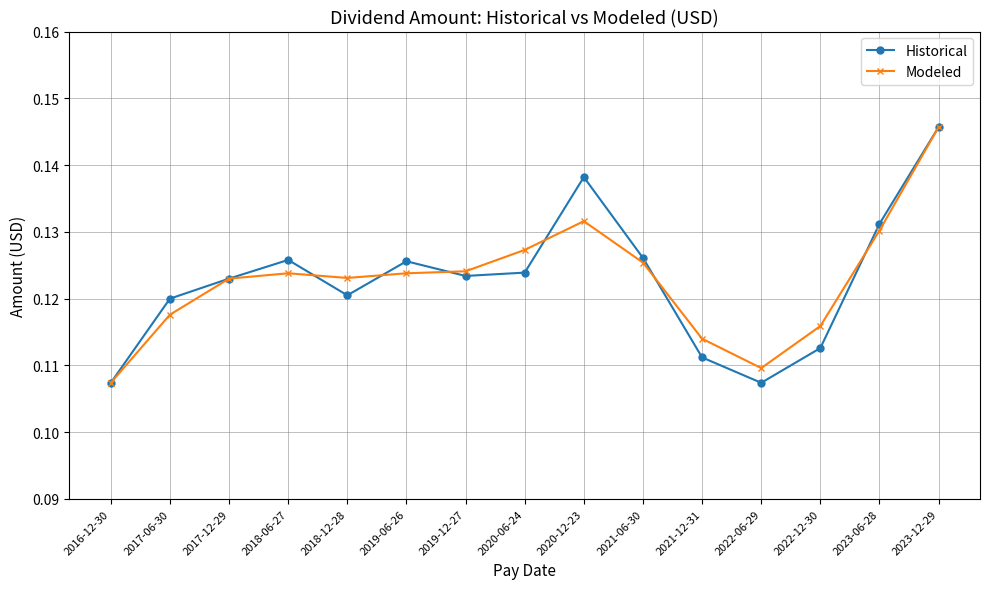

The value of Modeled at 2018-12-28 is 0.2. True or false?

False